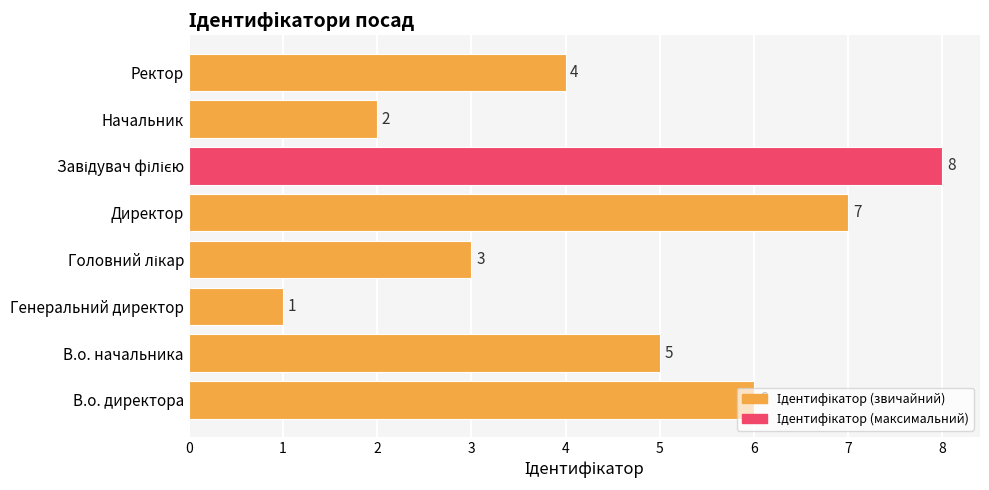

What is the difference between the maximum and second lowest values?

6